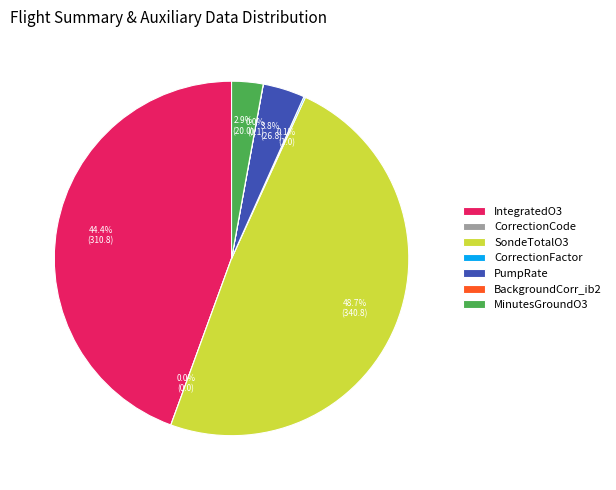

Is it true that PumpRate is 12% of the pie?

False